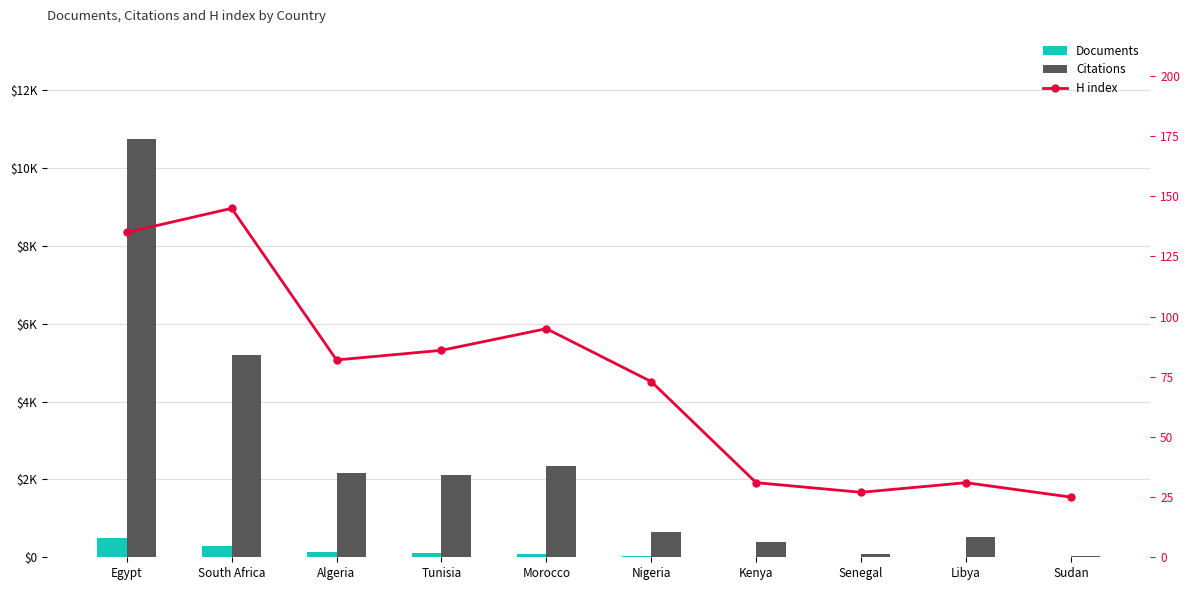

Are the bars grouped side by side (vs. stacked)?

Yes